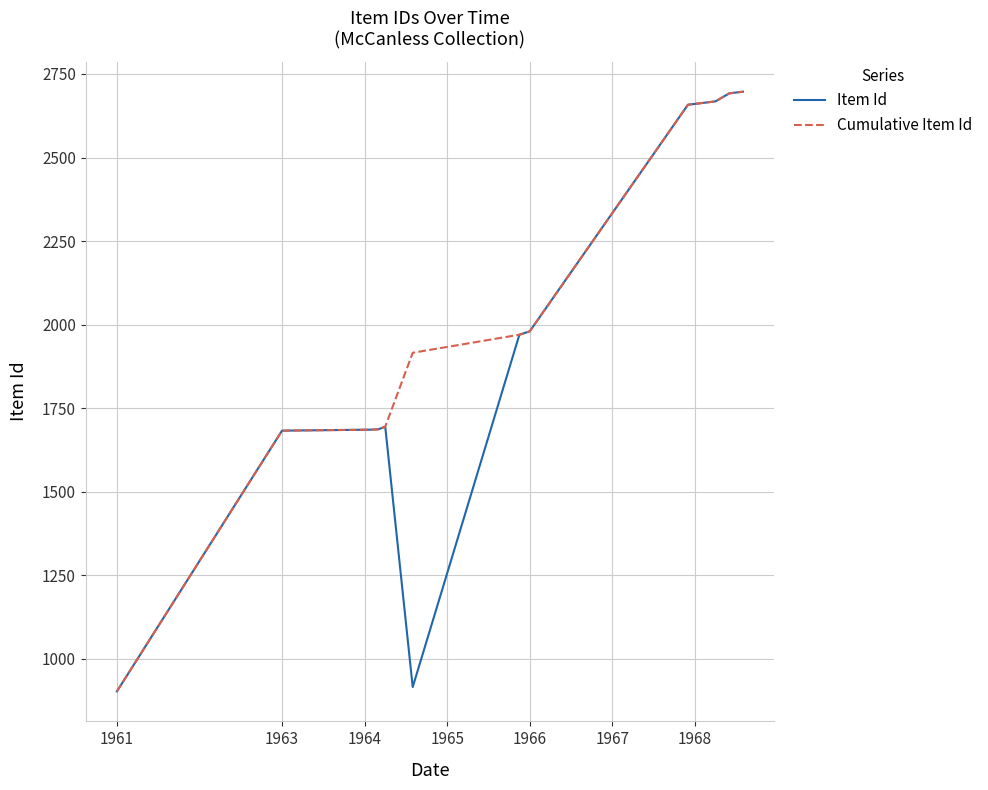

What is the minimum value for Cumulative Item Id?

903